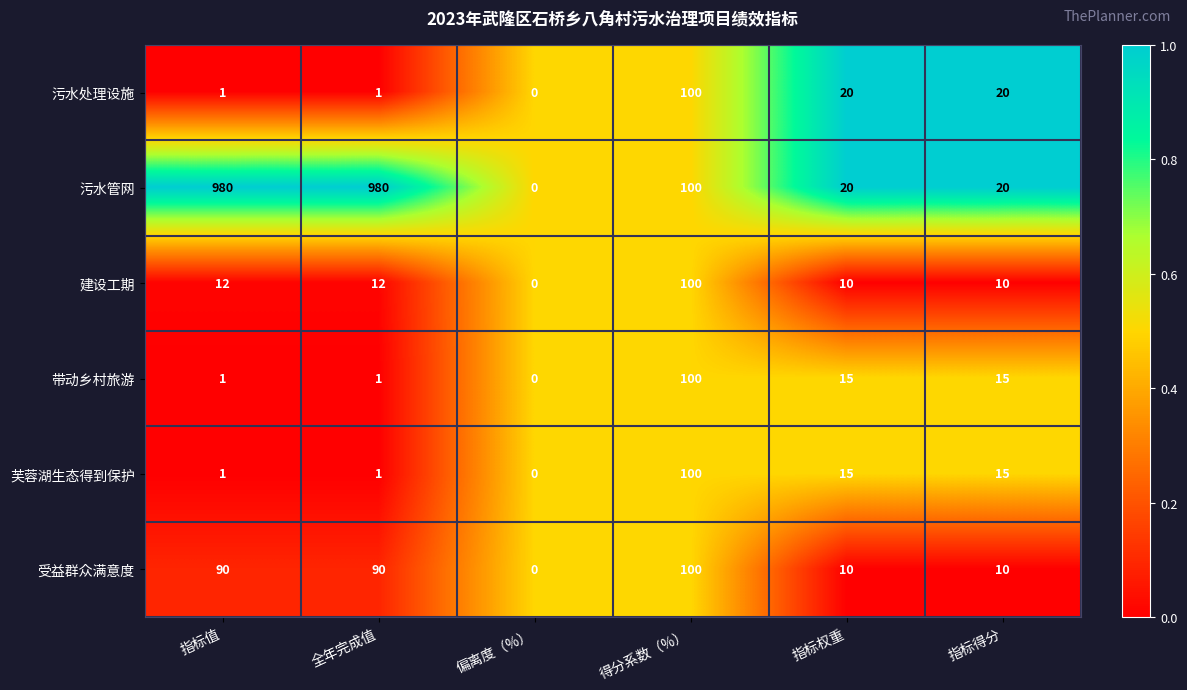

What is the difference between the 污水管网 values at 得分系数（%） and 指标得分?

80